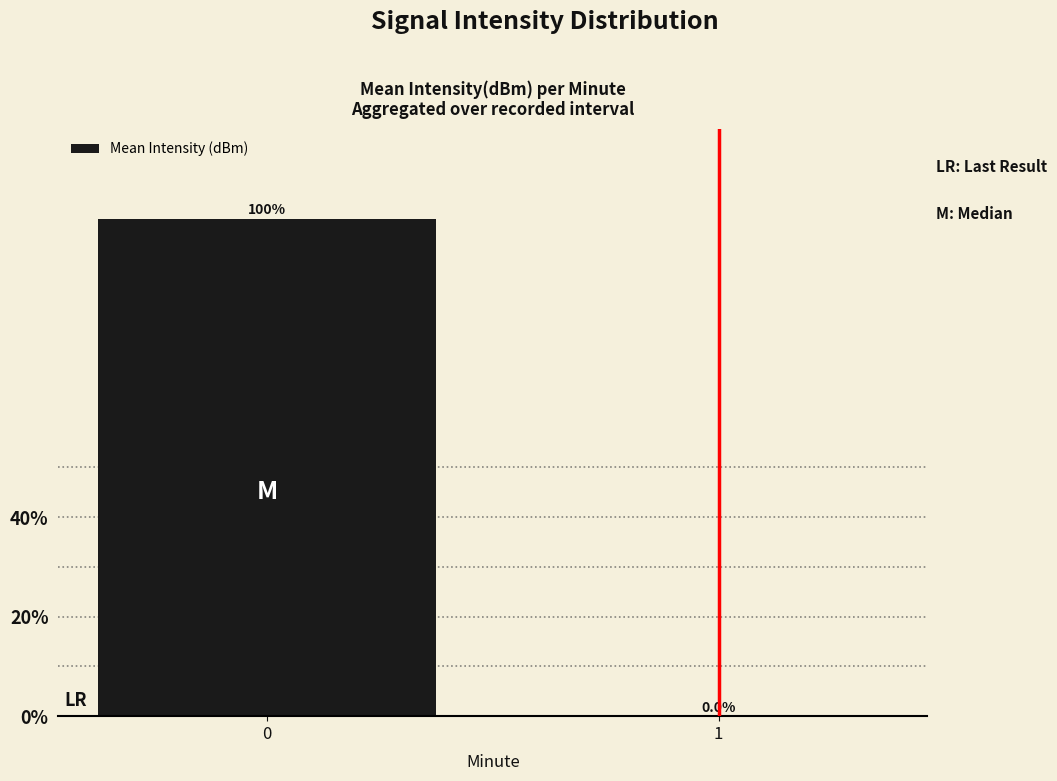

What is the sum of all values?

100